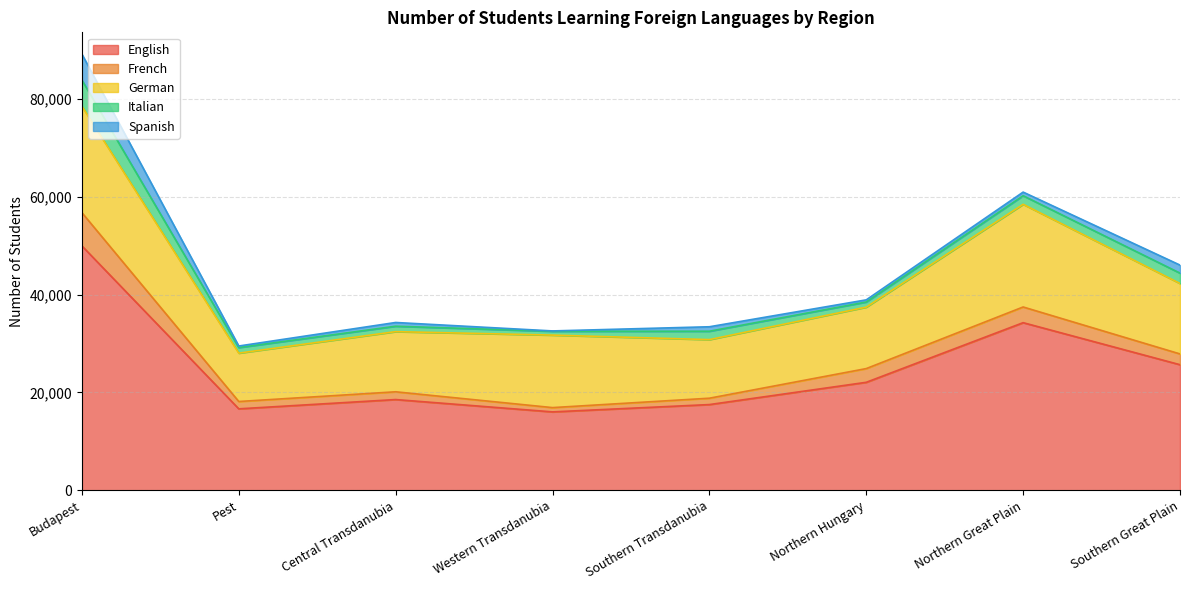

Rank the series by their maximum value, from highest to lowest.

English, German, French, Italian, Spanish